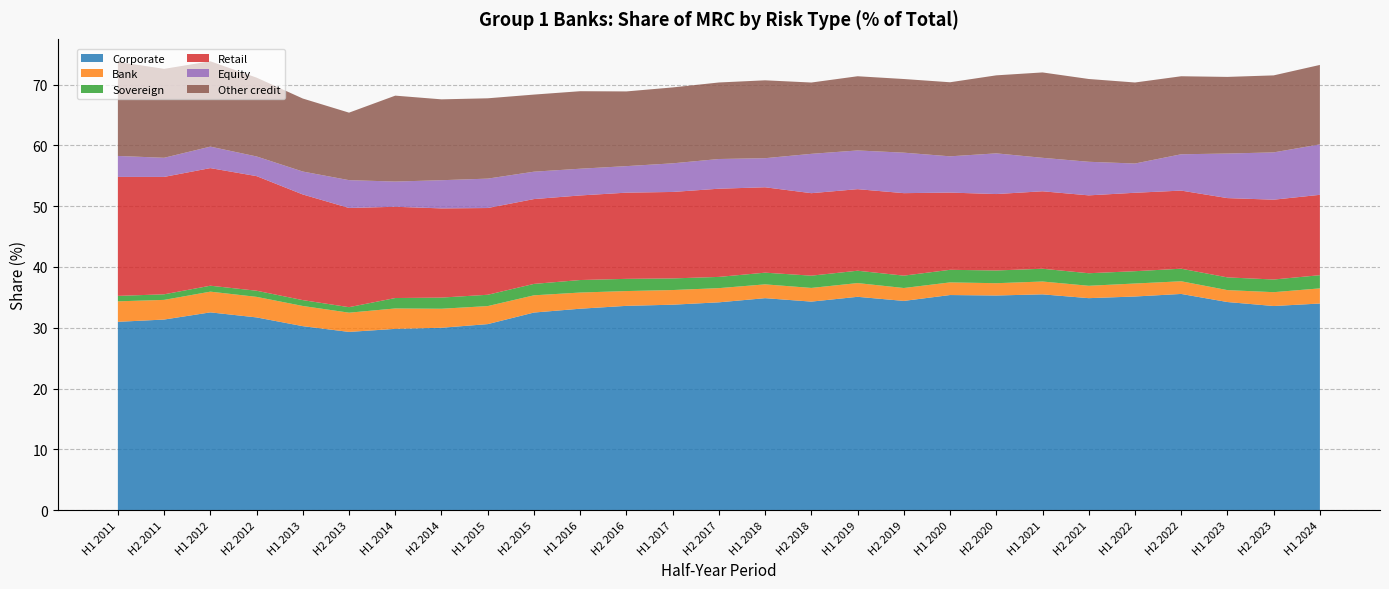

Reading left to right, what are all the values shown in this chart?

Corporate: H1 2011=31.0	H2 2011=31.4	H1 2012=32.5	H2 2012=31.7	H1 2013=30.3	H2 2013=29.3	H1 2014=29.8	H2 2014=30.0	H1 2015=30.6	H2 2015=32.5	H1 2016=33.1	H2 2016=33.6	H1 2017=33.8	H2 2017=34.2	H1 2018=34.9	H2 2018=34.3	H1 2019=35.1	H2 2019=34.4	H1 2020=35.4	H2 2020=35.3	H1 2021=35.5	H2 2021=34.9	H1 2022=35.1	H2 2022=35.6	H1 2023=34.2	H2 2023=33.6	H1 2024=34.0
Bank: H1 2011=3.4	H2 2011=3.2	H1 2012=3.4	H2 2012=3.4	H1 2013=3.3	H2 2013=3.2	H1 2014=3.4	H2 2014=3.1	H1 2015=3.0	H2 2015=2.8	H1 2016=2.7	H2 2016=2.4	H1 2017=2.4	H2 2017=2.3	H1 2018=2.3	H2 2018=2.3	H1 2019=2.3	H2 2019=2.1	H1 2020=2.1	H2 2020=2.0	H1 2021=2.1	H2 2021=2.0	H1 2022=2.1	H2 2022=2.1	H1 2023=2.0	H2 2023=2.3	H1 2024=2.5
Sovereign: H1 2011=0.9	H2 2011=0.9	H1 2012=1.0	H2 2012=1.0	H1 2013=1.0	H2 2013=0.9	H1 2014=1.7	H2 2014=1.8	H1 2015=1.9	H2 2015=1.9	H1 2016=2.1	H2 2016=2.0	H1 2017=1.9	H2 2017=1.8	H1 2018=1.9	H2 2018=2.0	H1 2019=2.0	H2 2019=2.0	H1 2020=2.1	H2 2020=2.1	H1 2021=2.1	H2 2021=2.1	H1 2022=2.0	H2 2022=2.1	H1 2023=2.1	H2 2023=2.1	H1 2024=2.2
Retail: H1 2011=19.6	H2 2011=19.3	H1 2012=19.3	H2 2012=18.9	H1 2013=17.4	H2 2013=16.3	H1 2014=15.0	H2 2014=14.7	H1 2015=14.3	H2 2015=14.0	H1 2016=13.9	H2 2016=14.2	H1 2017=14.2	H2 2017=14.5	H1 2018=14.0	H2 2018=13.6	H1 2019=13.4	H2 2019=13.6	H1 2020=12.7	H2 2020=12.6	H1 2021=12.7	H2 2021=12.8	H1 2022=12.9	H2 2022=12.8	H1 2023=13.0	H2 2023=13.1	H1 2024=13.2
Equity: H1 2011=3.5	H2 2011=3.1	H1 2012=3.5	H2 2012=3.2	H1 2013=3.8	H2 2013=4.6	H1 2014=4.1	H2 2014=4.6	H1 2015=4.8	H2 2015=4.5	H1 2016=4.4	H2 2016=4.4	H1 2017=4.7	H2 2017=4.9	H1 2018=4.8	H2 2018=6.5	H1 2019=6.4	H2 2019=6.7	H1 2020=6.0	H2 2020=6.7	H1 2021=5.5	H2 2021=5.5	H1 2022=4.8	H2 2022=6.0	H1 2023=7.3	H2 2023=7.8	H1 2024=8.3
Other credit: H1 2011=15.5	H2 2011=14.6	H1 2012=14.0	H2 2012=13.0	H1 2013=12.0	H2 2013=11.1	H1 2014=14.1	H2 2014=13.3	H1 2015=13.2	H2 2015=12.7	H1 2016=12.8	H2 2016=12.3	H1 2017=12.5	H2 2017=12.6	H1 2018=12.8	H2 2018=11.7	H1 2019=12.2	H2 2019=12.1	H1 2020=12.2	H2 2020=12.8	H1 2021=14.0	H2 2021=13.6	H1 2022=13.3	H2 2022=12.8	H1 2023=12.6	H2 2023=12.7	H1 2024=13.1